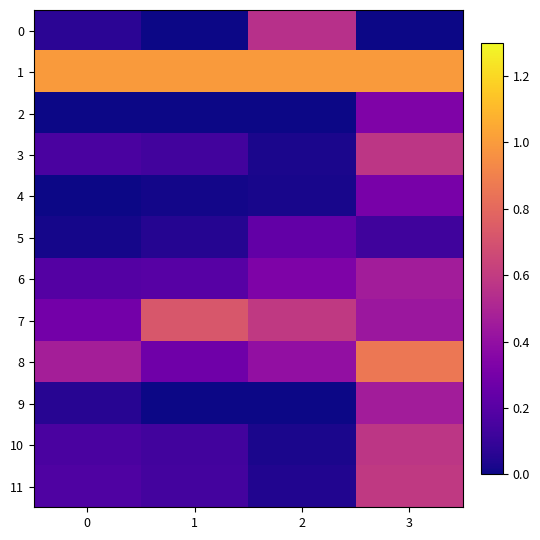

At 3, list the series in order from smallest to largest.

0, 5, 4, 2, 7, 6, 9, 3, 10, 11, 8, 1